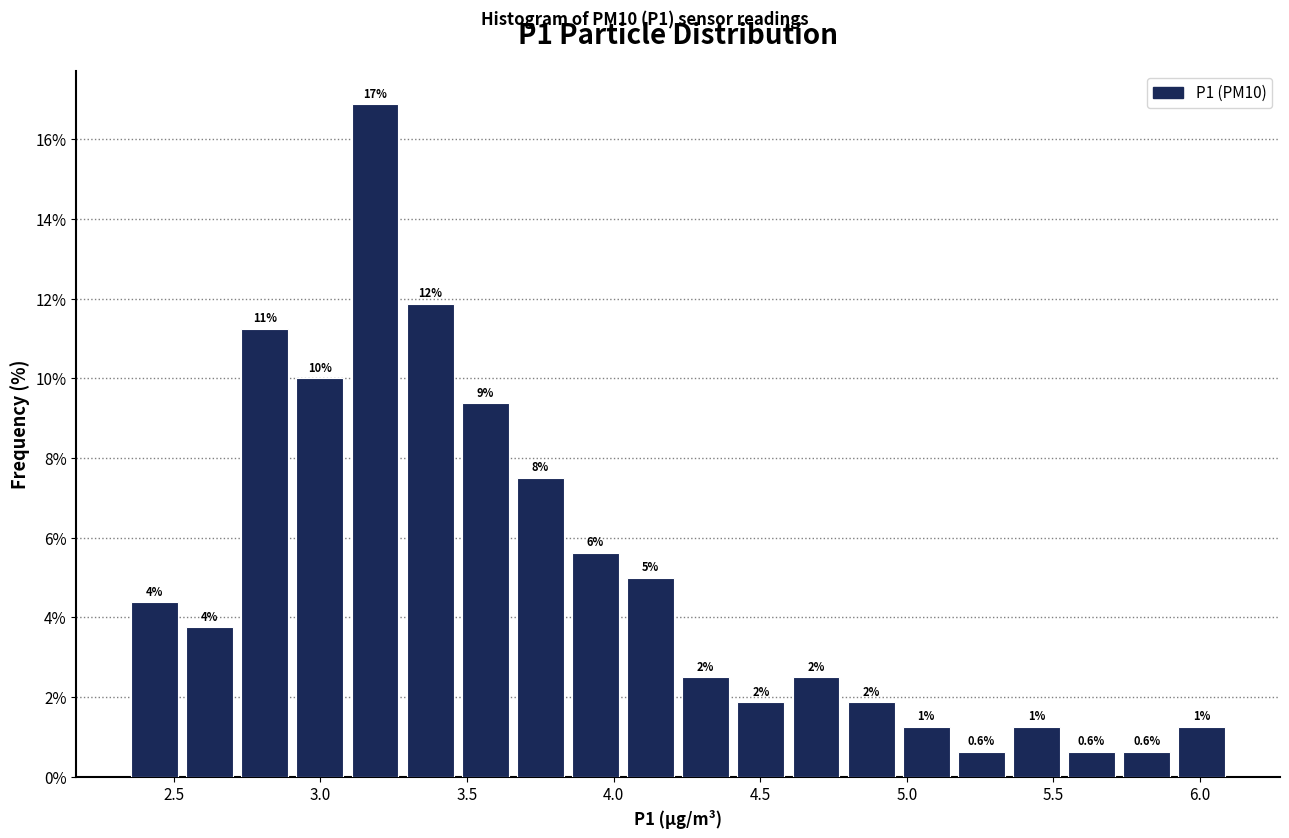

Read against the x-axis, roughly where is the centre of the tallest bar?

3.20